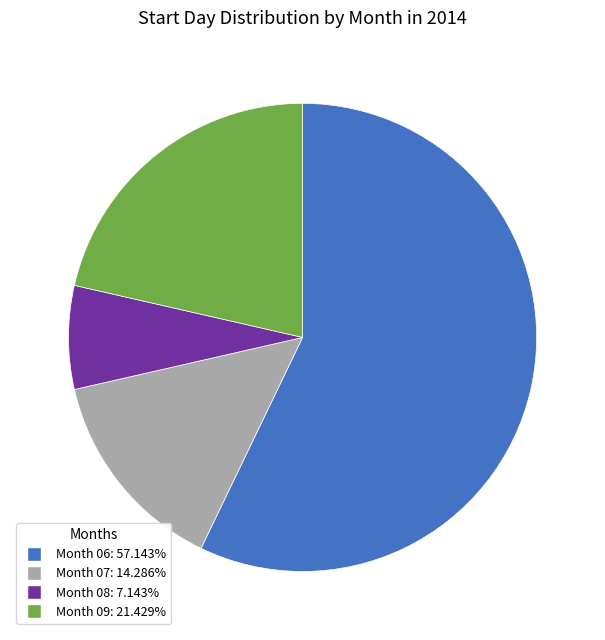

Is the sum of Month 06: 57.143% and Month 07: 14.286% greater than half?

Yes